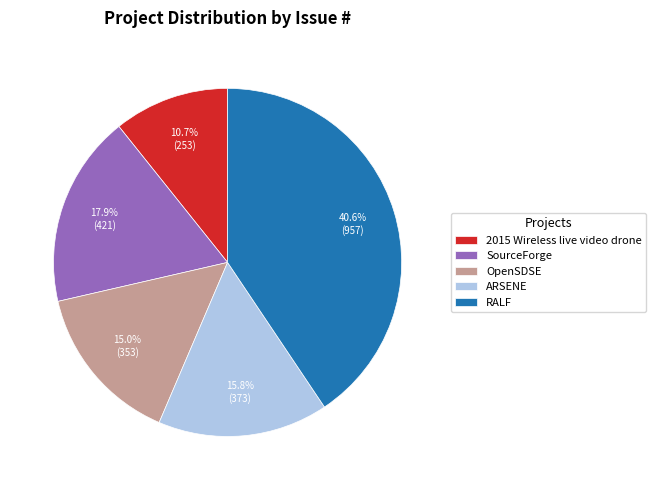

To the nearest percent, what is the average slice percentage?

20%